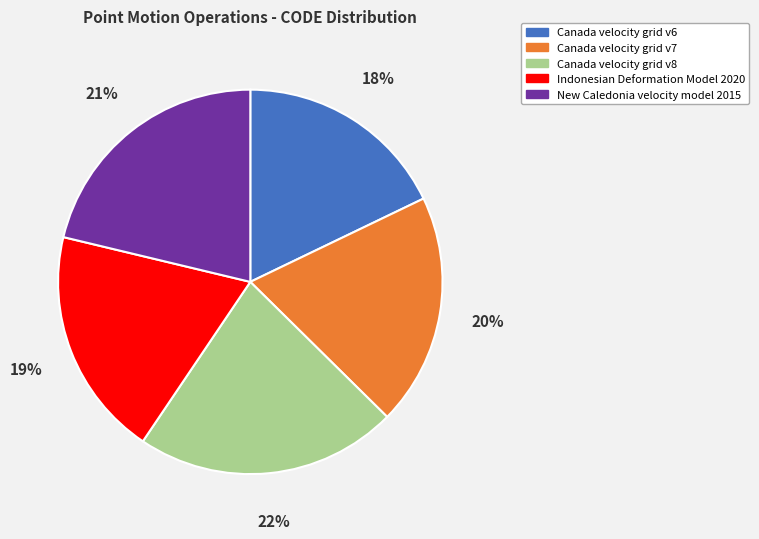

Between Canada velocity grid v7 and New Caledonia velocity model 2015, which is larger?

New Caledonia velocity model 2015